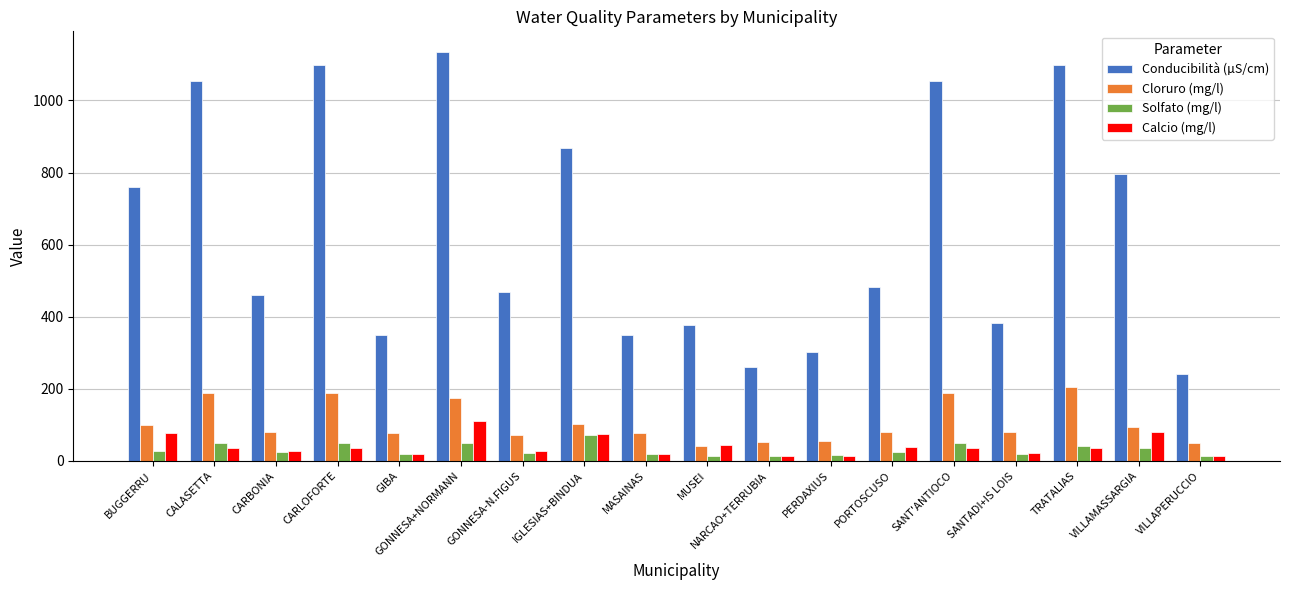

Which series has the largest total across all categories?

Conducibilità (µS/cm)